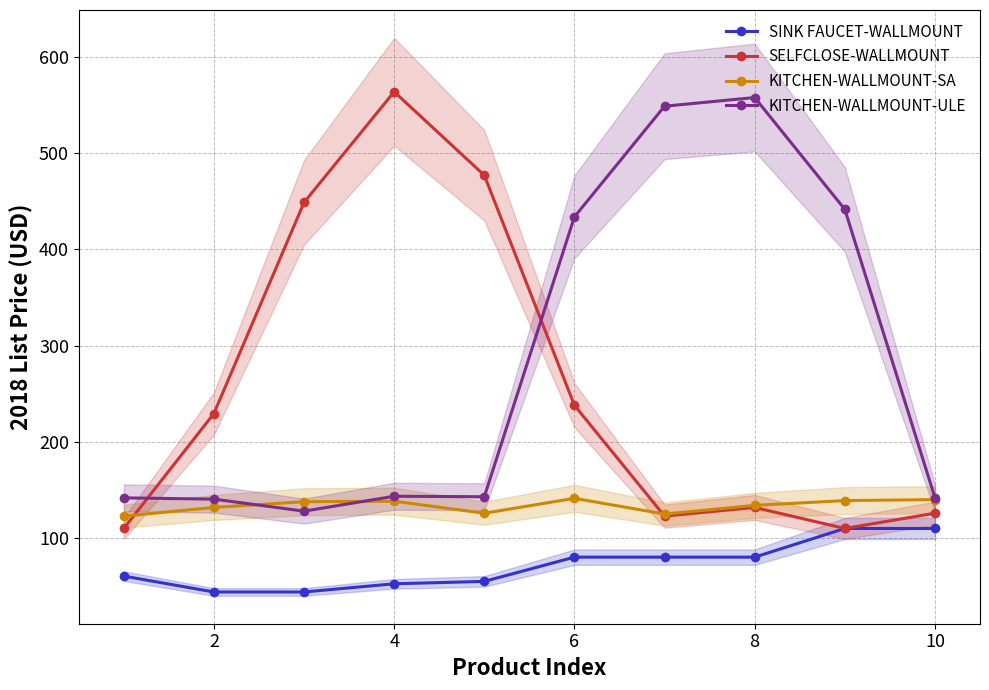

True or false: KITCHEN-WALLMOUNT-ULE and SINK FAUCET-WALLMOUNT cross at least once.

False